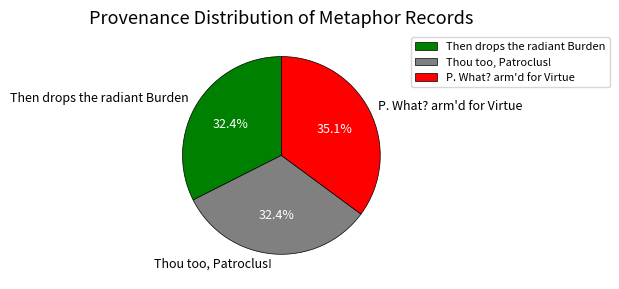

Which slice is the largest?

P. What? arm'd for Virtue